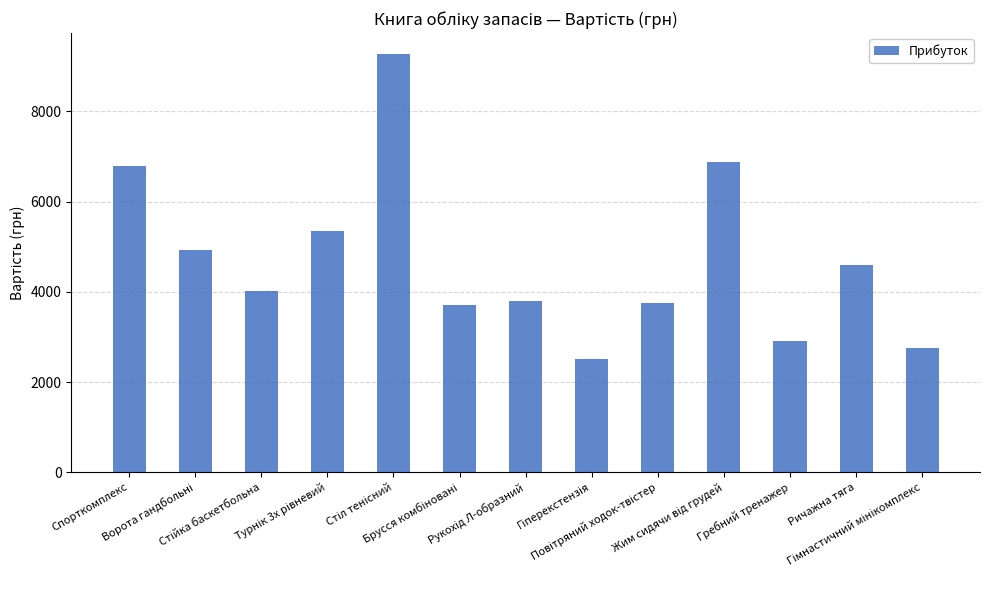

The value at Гребний тренажер is 2917. True or false?

True